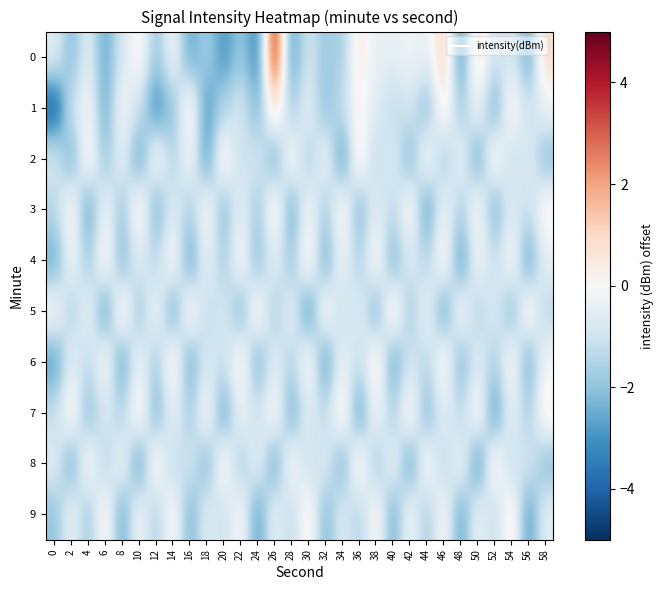

Rank the series at 42 from highest to lowest value.

7, 3, 9, 0, 4, 1, 6, 5, 2, 8